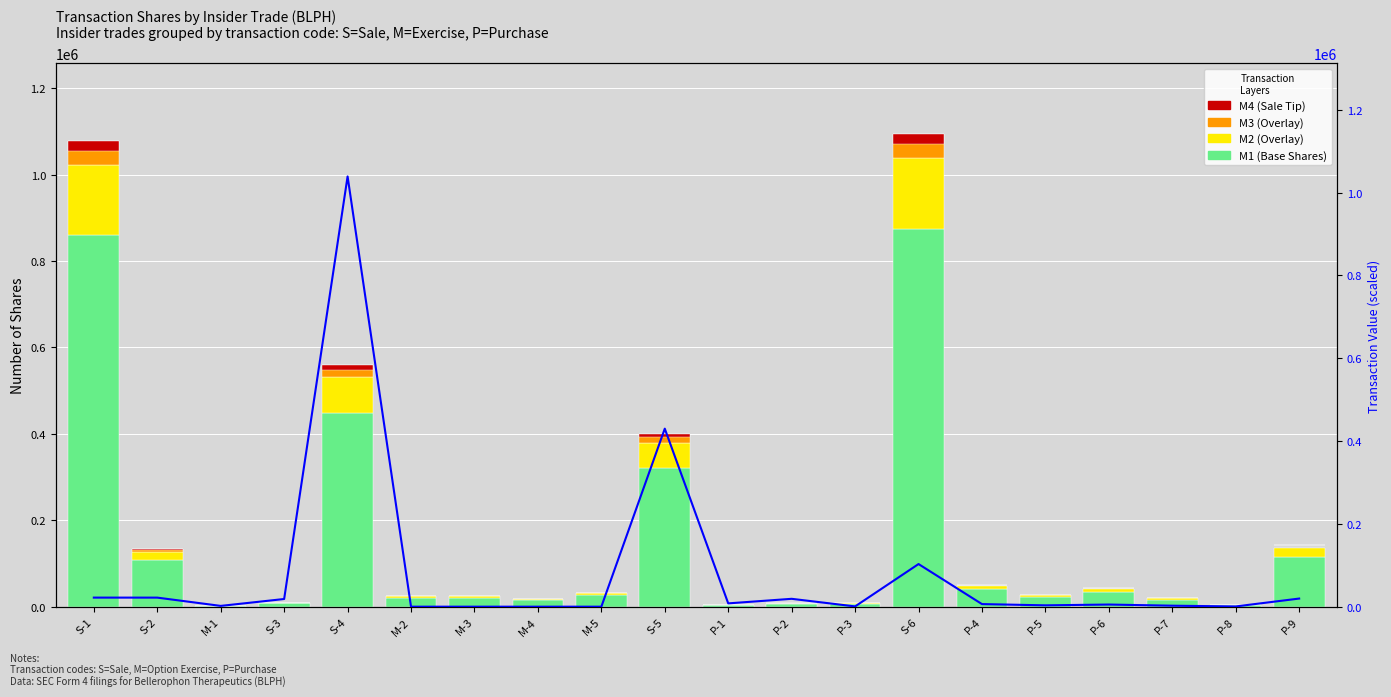

What is the average value of the Overlay M3 series?

8443.4